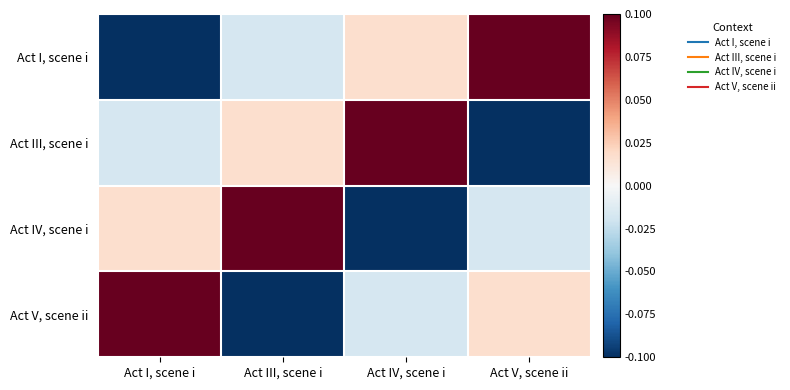

At how many categories does at least one series exceed 0?

4